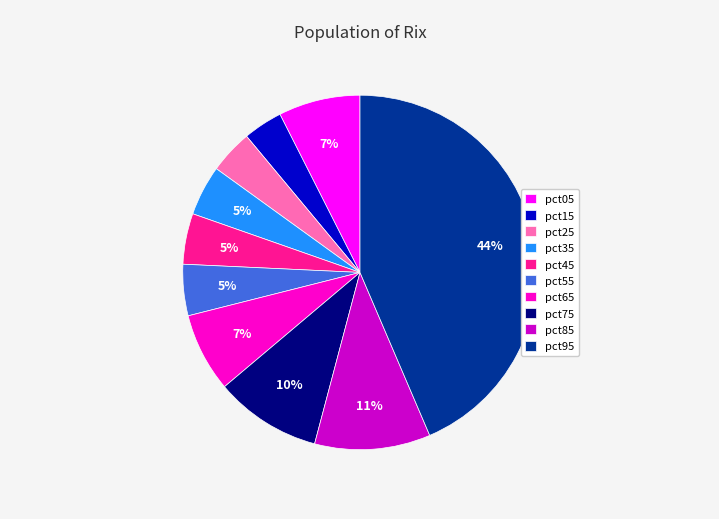

To the nearest percent, what percentage of the pie is pct55?

5%